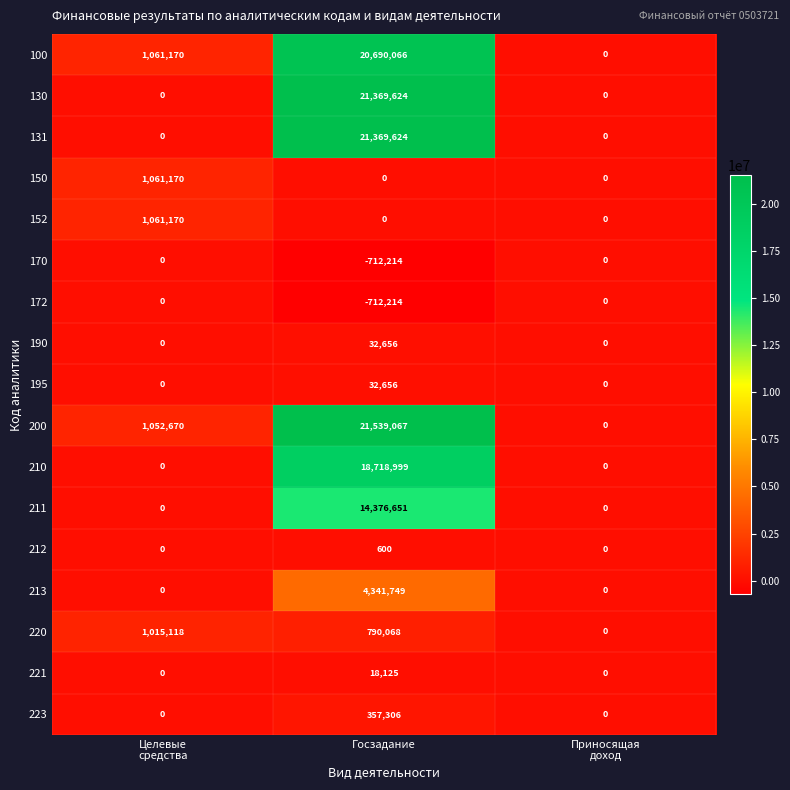

Count the number of categories in the chart.

3